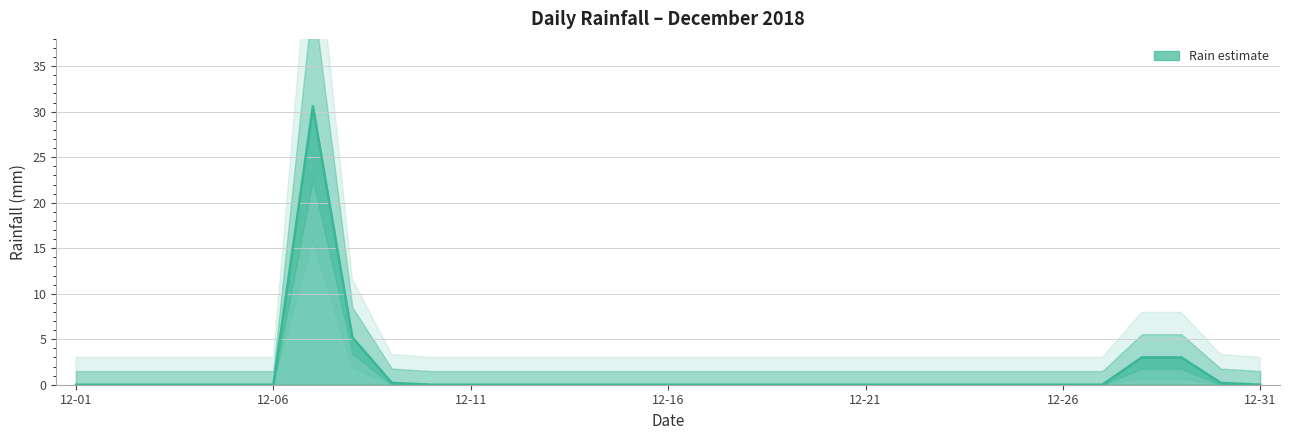

Reading left to right, list all the values displayed in this chart.

0.0	0.0	0.0	0.0	0.0	0.0	30.6	5.2	0.2	0.0	0.0	0.0	0.0	0.0	0.0	0.0	0.0	0.0	0.0	0.0	0.0	0.0	0.0	0.0	0.0	0.0	0.0	3.0	3.0	0.2	0.0